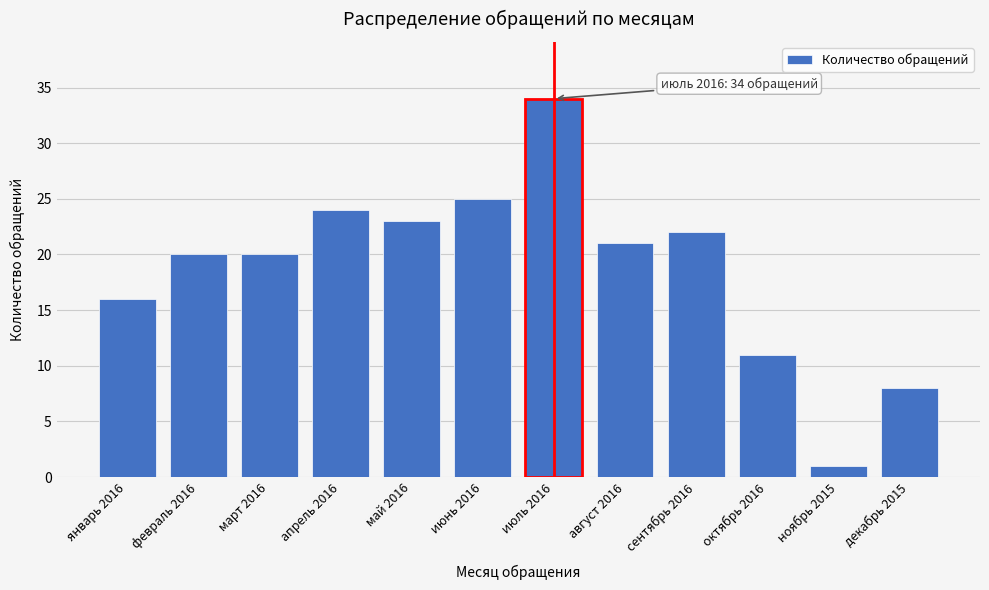

Reading right to left, transcribe all the data shown in this chart.

8	1	11	22	21	34	25	23	24	20	20	16